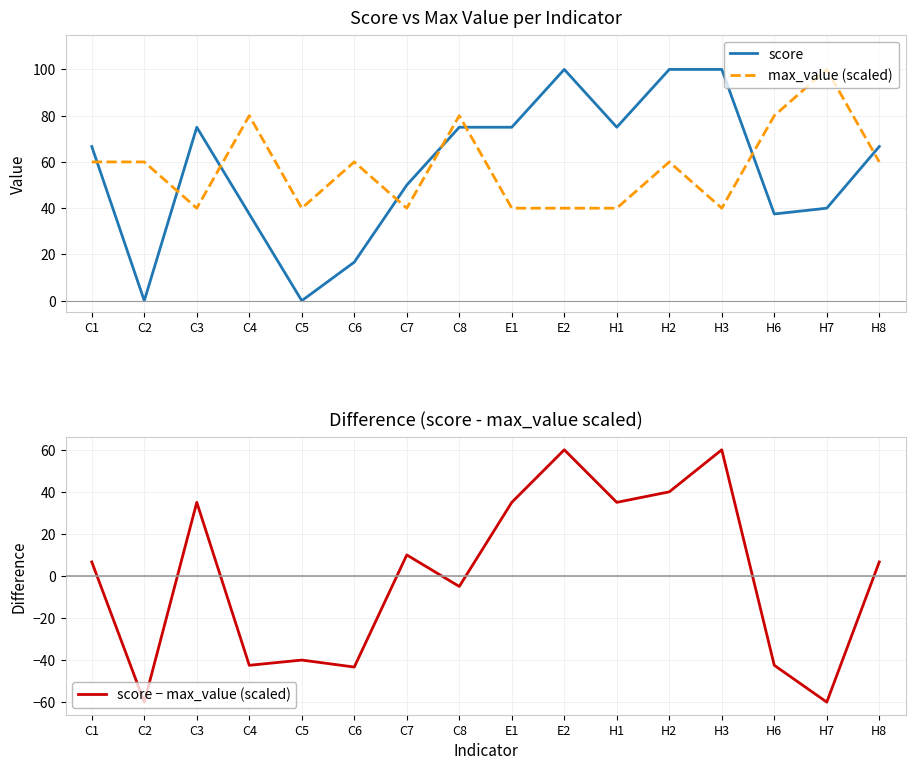

How many values in the max_value (scaled) series are below 60?

7